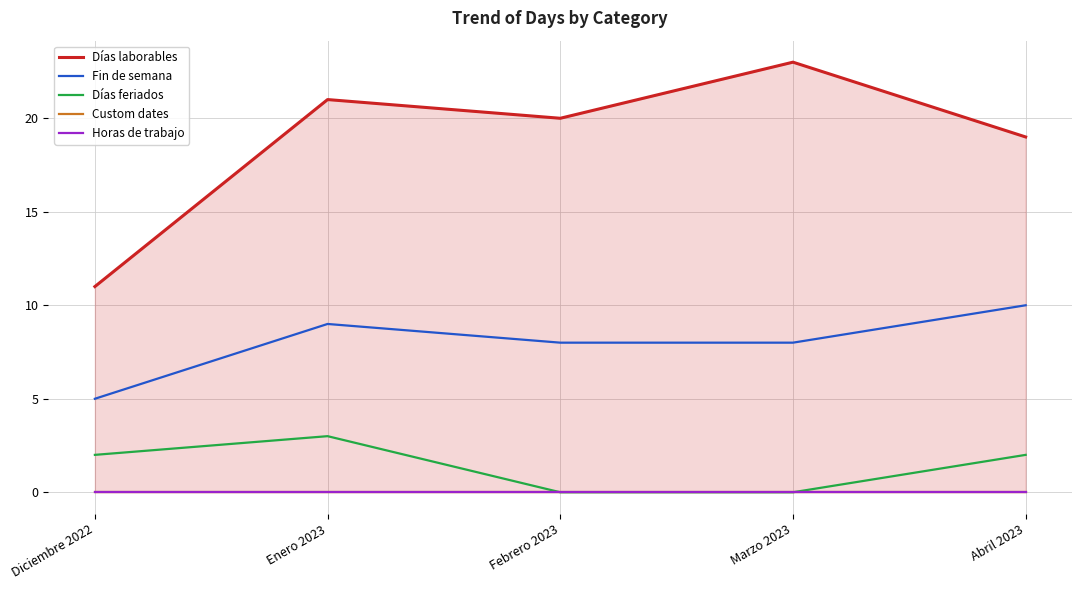

At Febrero 2023, list the series in order from largest to smallest.

Días laborables, Fin de semana, Días feriados, Custom dates, Horas de trabajo